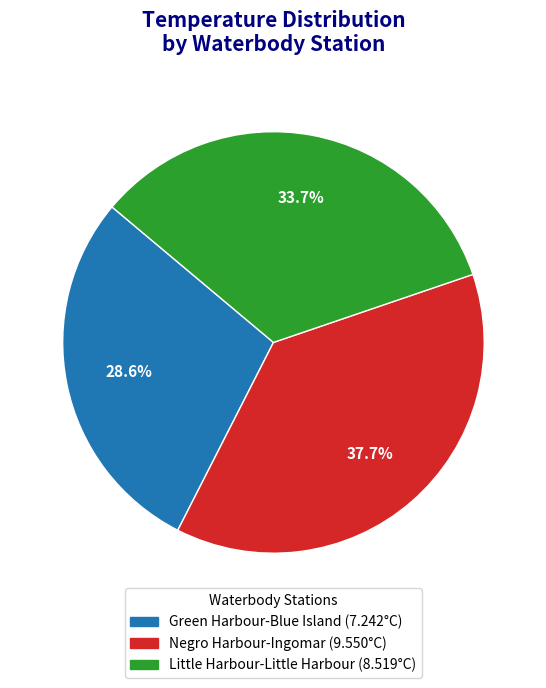

What percentage is the Negro Harbour-Ingomar slice, to the nearest percent?

38%